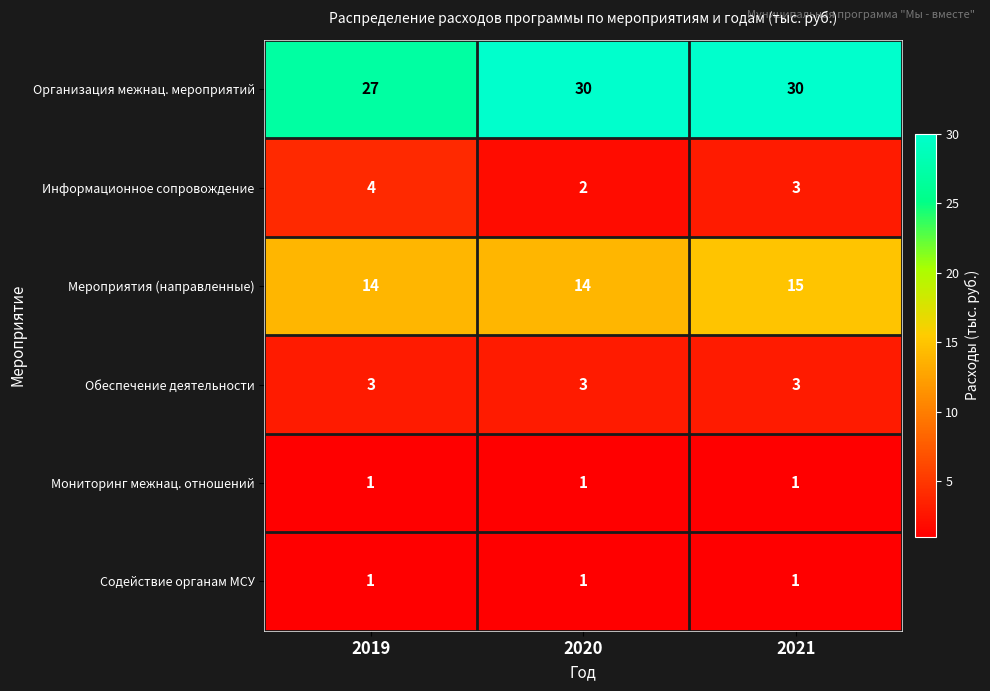

The Мониторинг межнац. отношений series shows 1 at 2019. True or false?

True